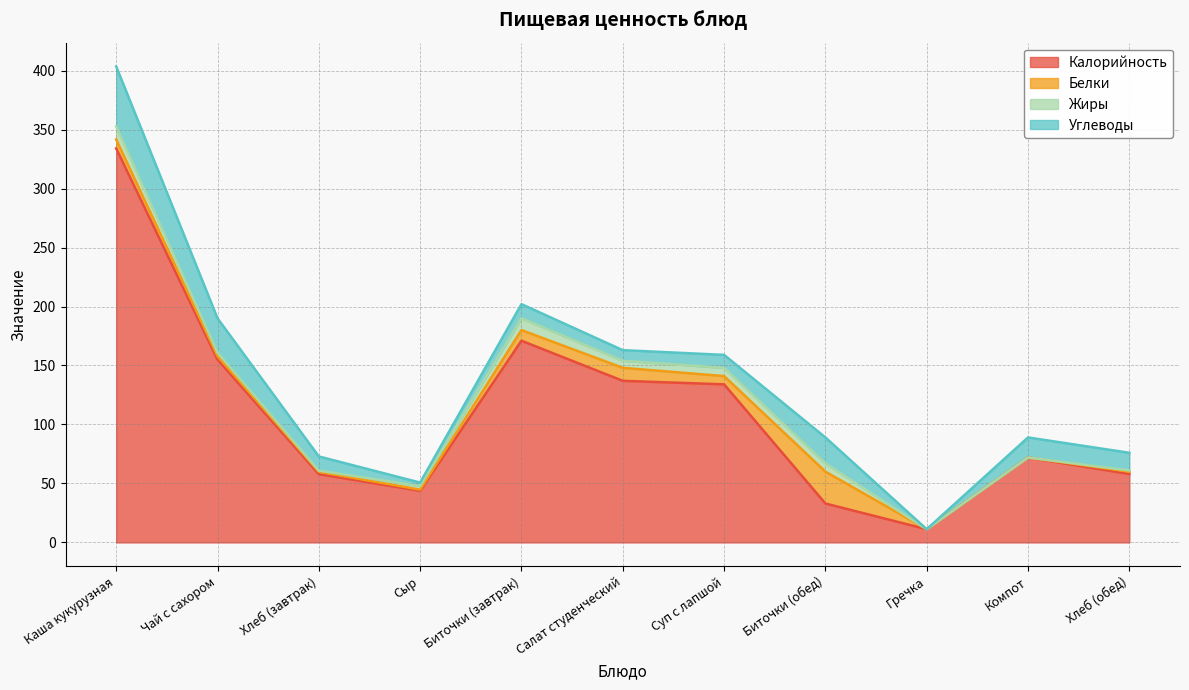

True or false: Калорийность has a value of 58.0 at Хлеб (обед).

True